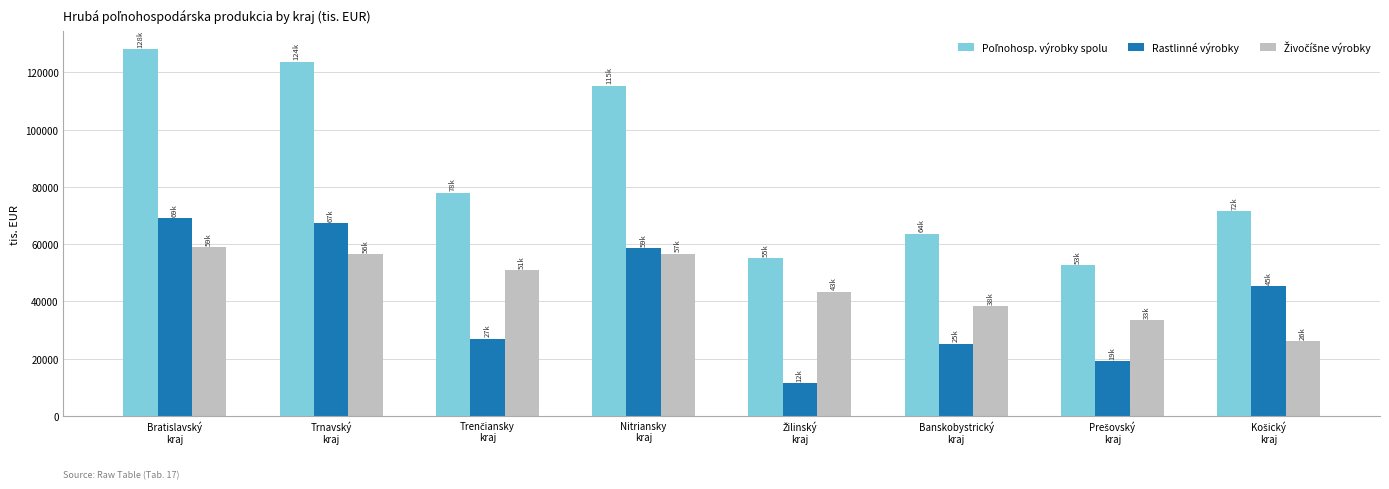

Are the bars grouped side by side (vs. stacked)?

Yes